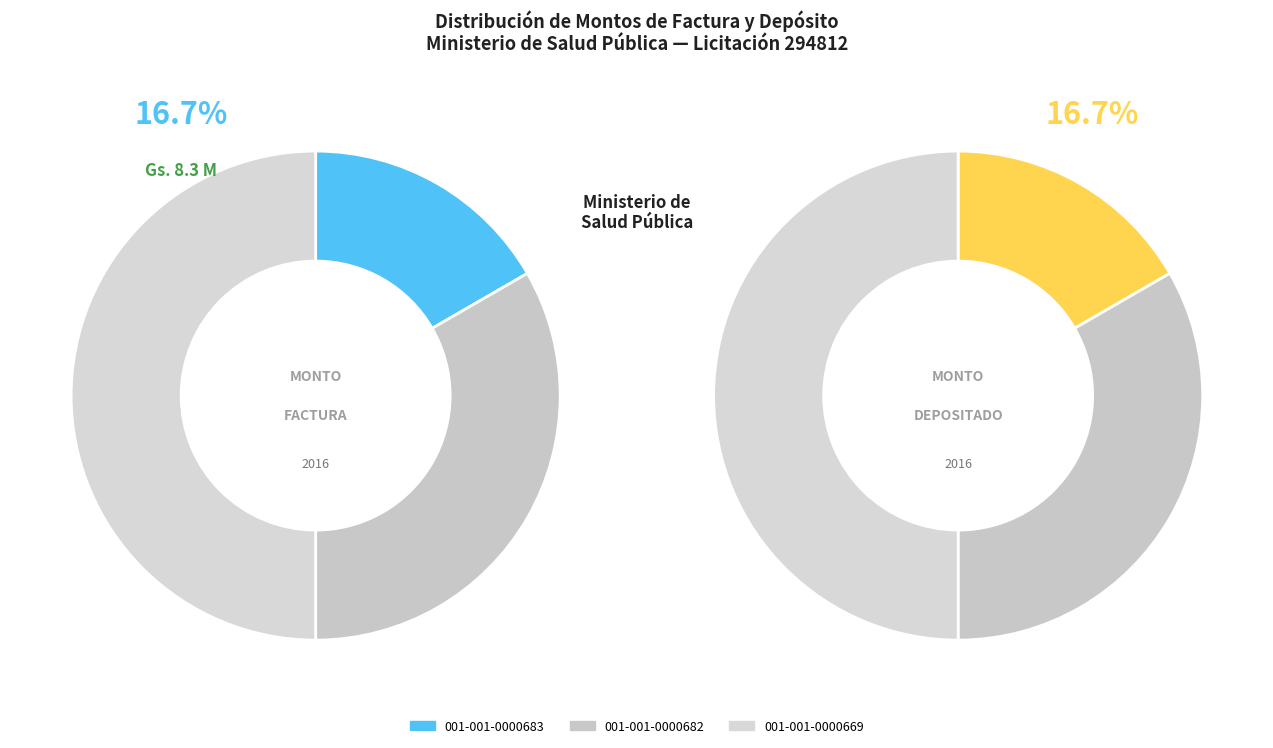

What is the smallest slice in the pie chart?

001-001-0000683